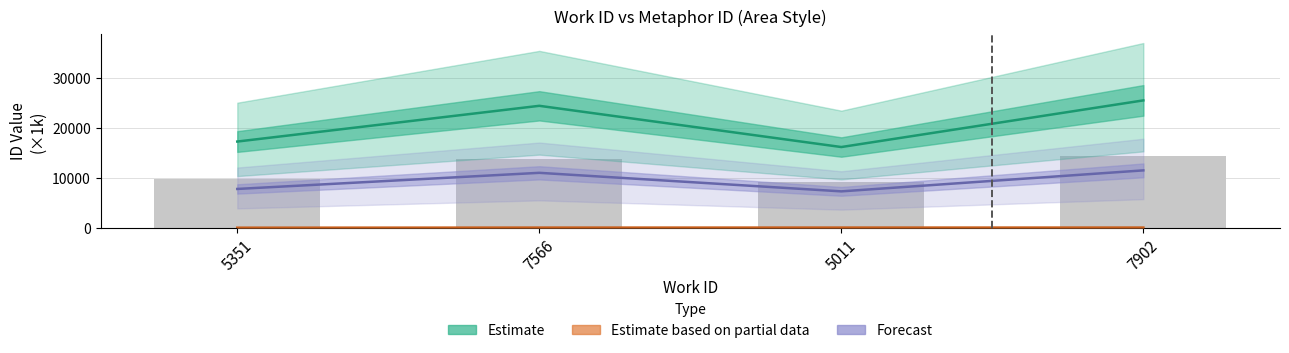

The id series shows 60.5 at 5011. True or false?

True